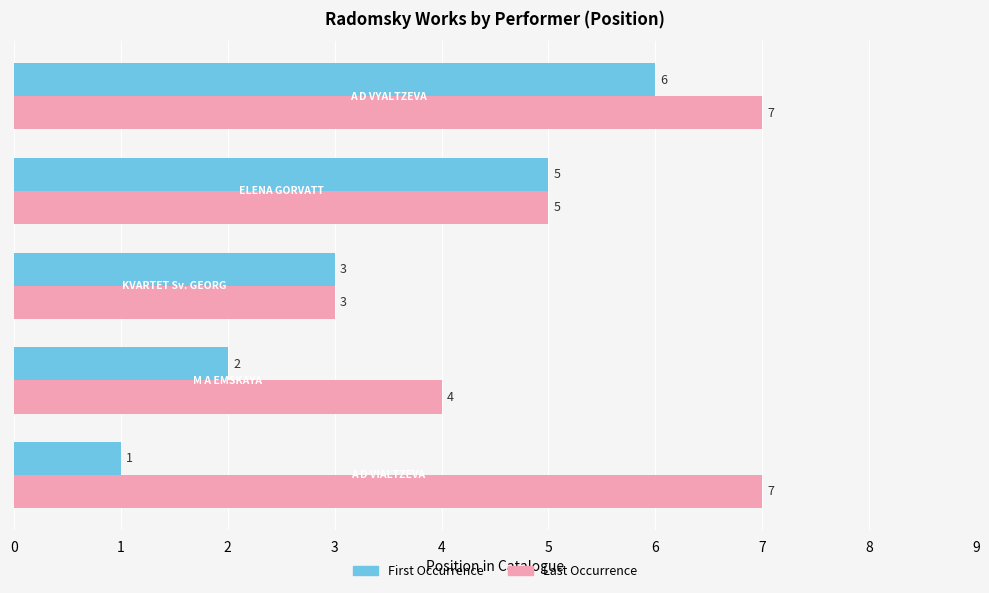

What is the sum of all Last Occurrence values?

26